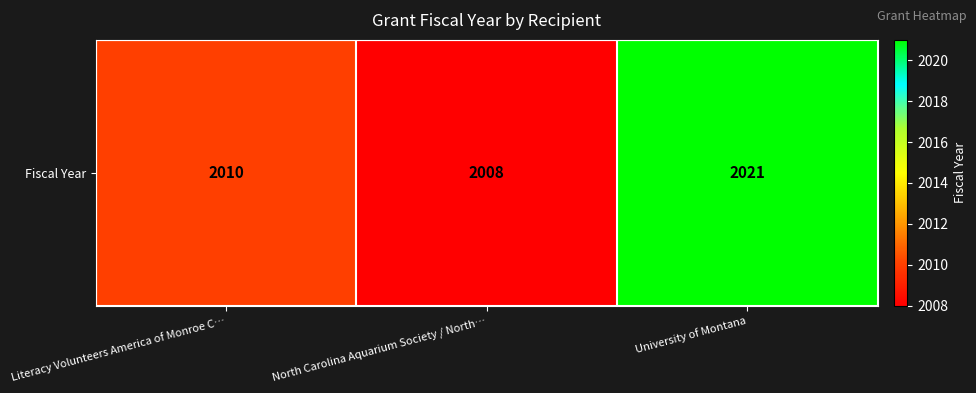

The chart shows a value of 2008 at North Carolina Aquarium Society / North…. True or false?

True